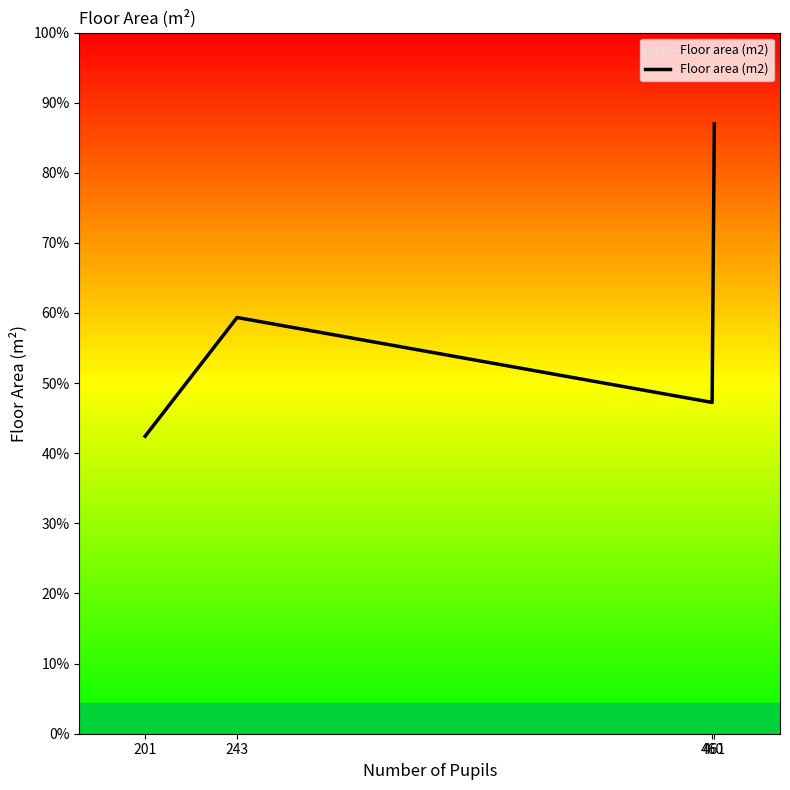

List the labels in order of value, smallest first.

201, 460, 243, 461